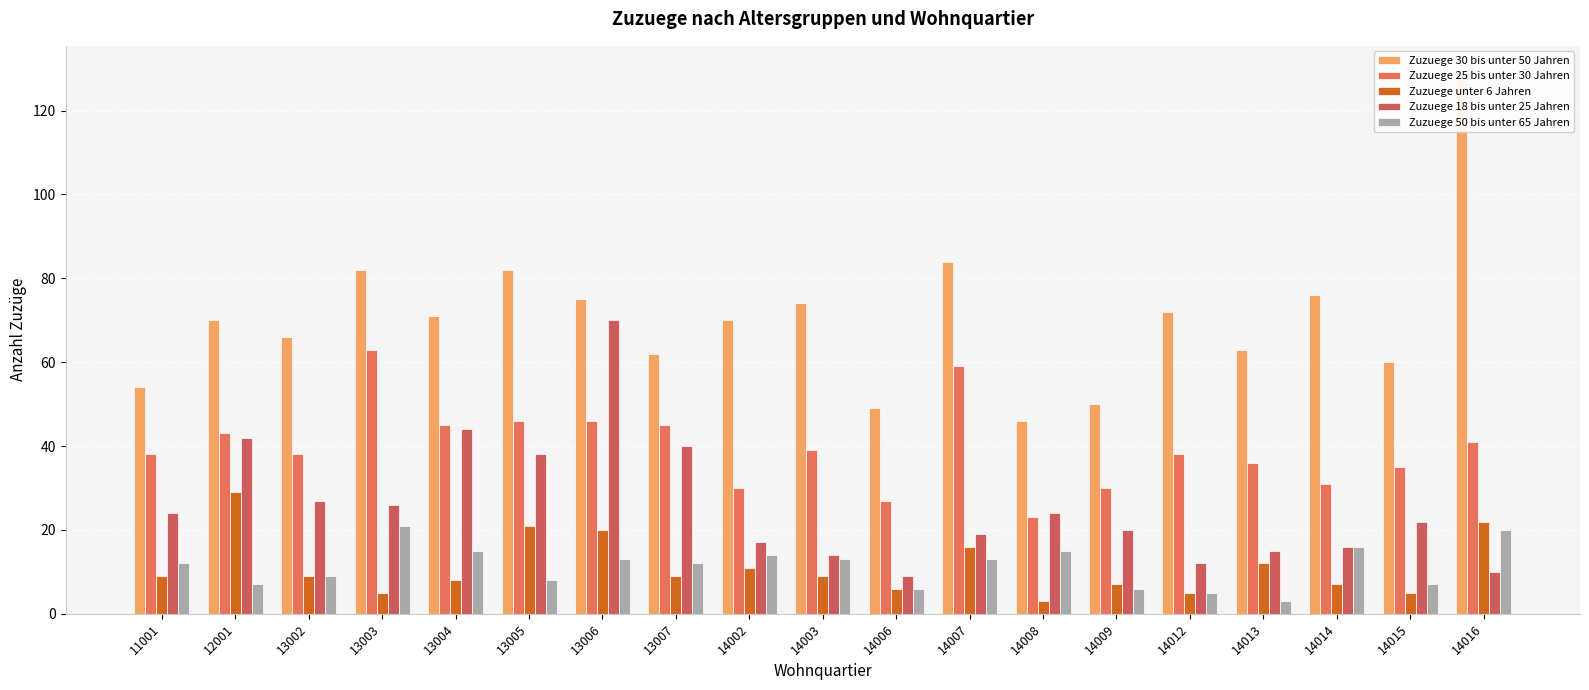

Which series has the largest range (max minus min)?

Zuzuege 30 bis unter 50 Jahren